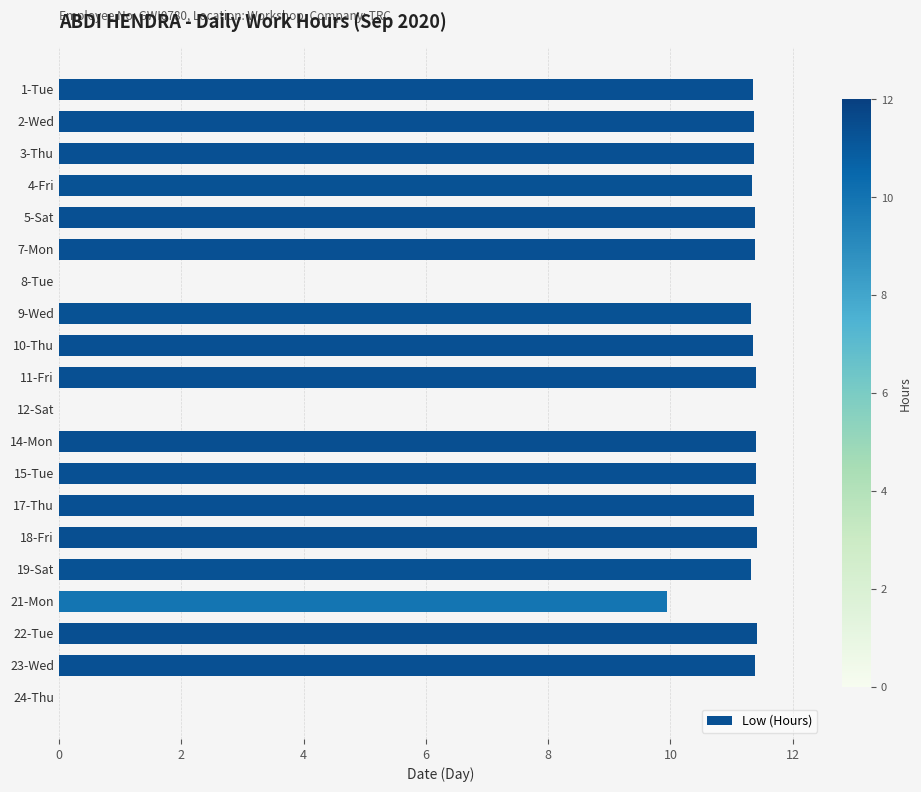

How many data points are above 11?

16